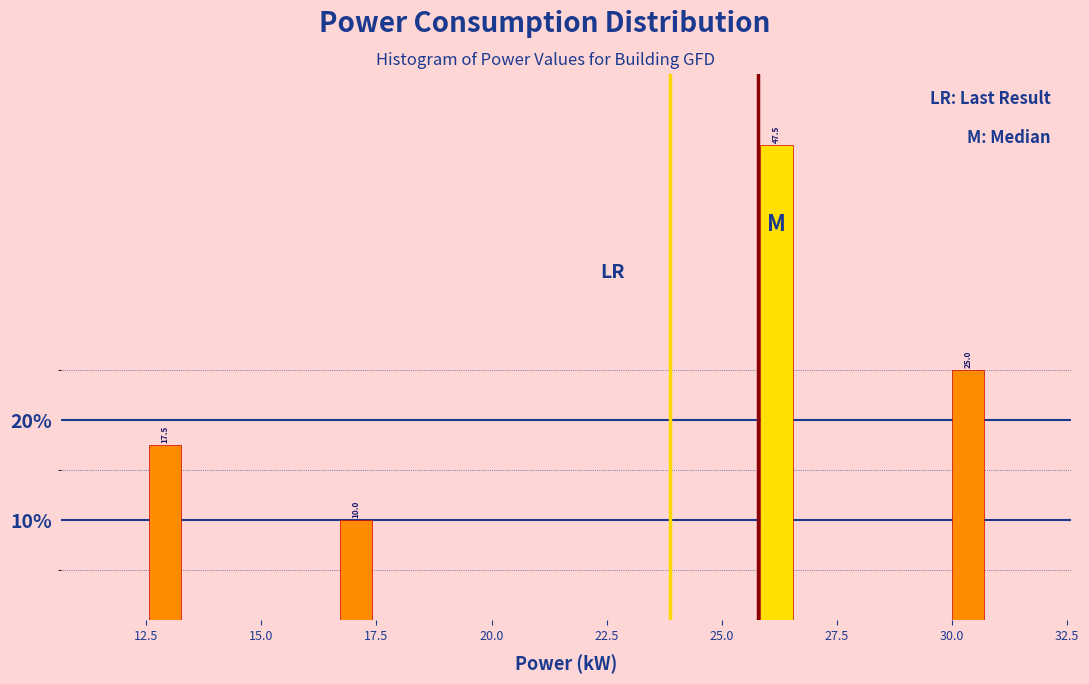

Read against the x-axis, roughly where is the centre of the tallest bar?

26.0